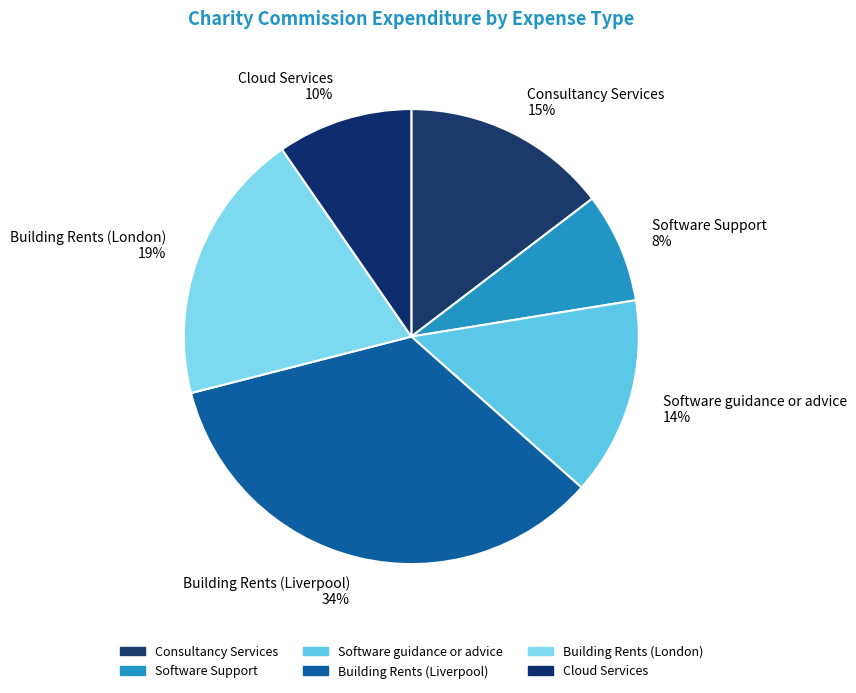

Is the sum of Software Support and Consultancy Services greater than half?

No